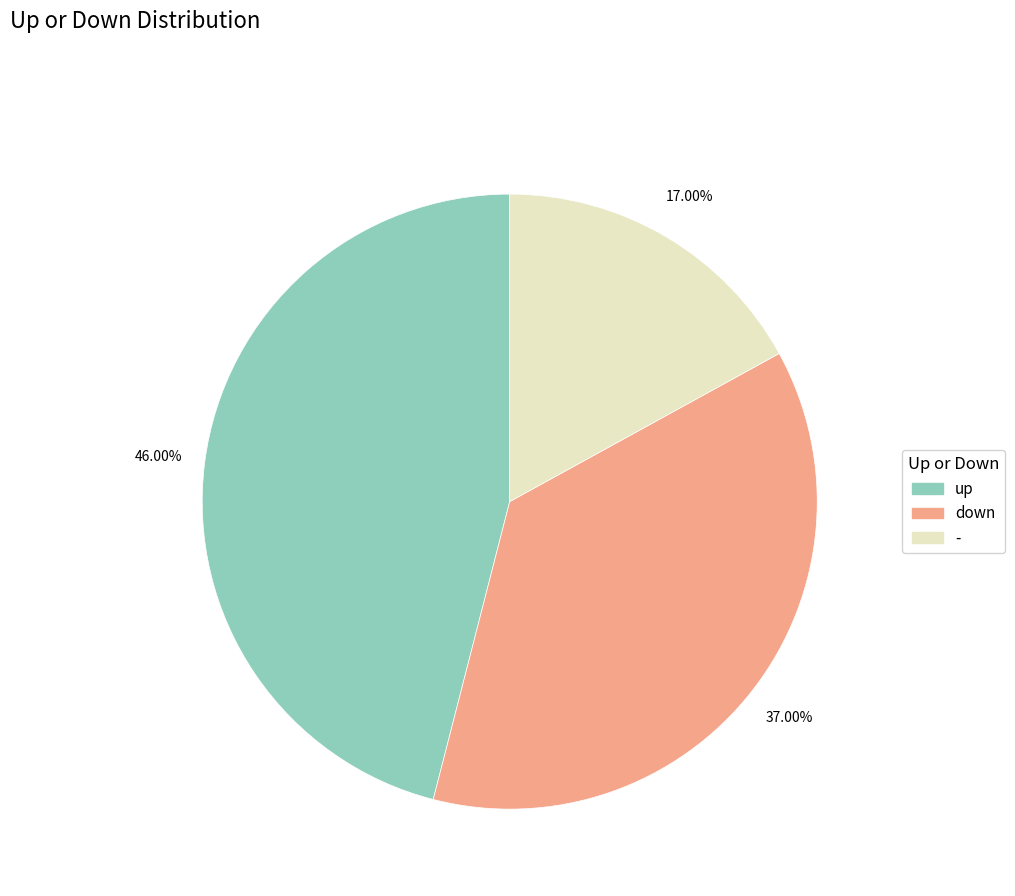

To the nearest percent, what is the difference between the largest and smallest slice percentages?

29%